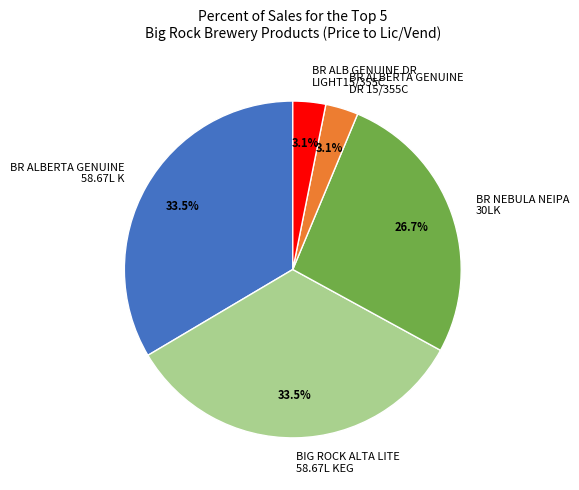

Is the sum of BR ALBERTA GENUINE DR 15/355C and BR NEBULA NEIPA 30LK greater than half?

No